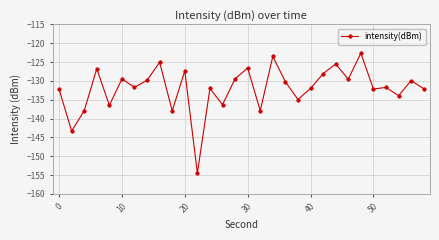

What is the sum of all values?

-3961.2